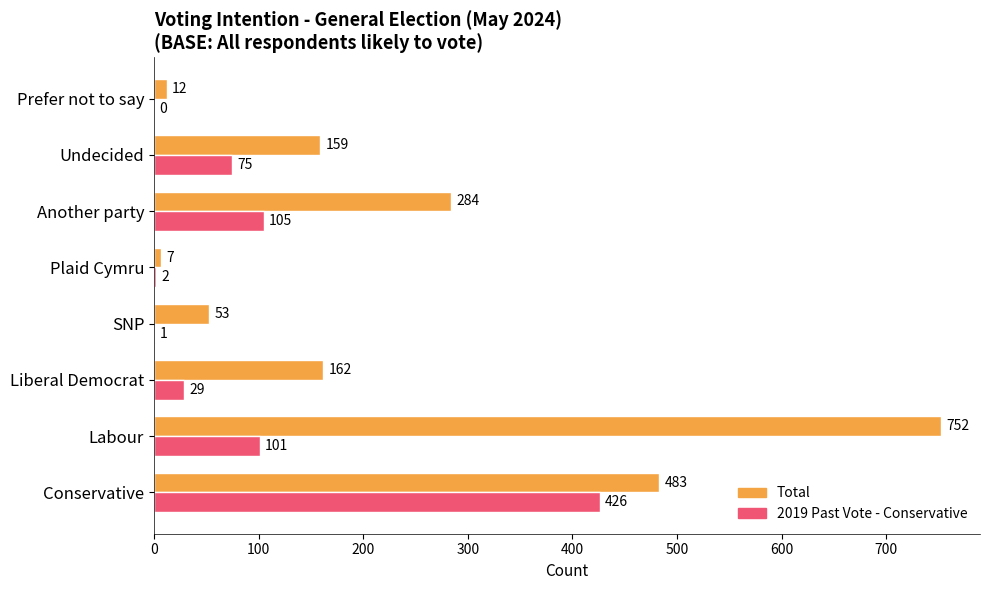

What is the maximum value for 2019 Past Vote - Conservative?

426